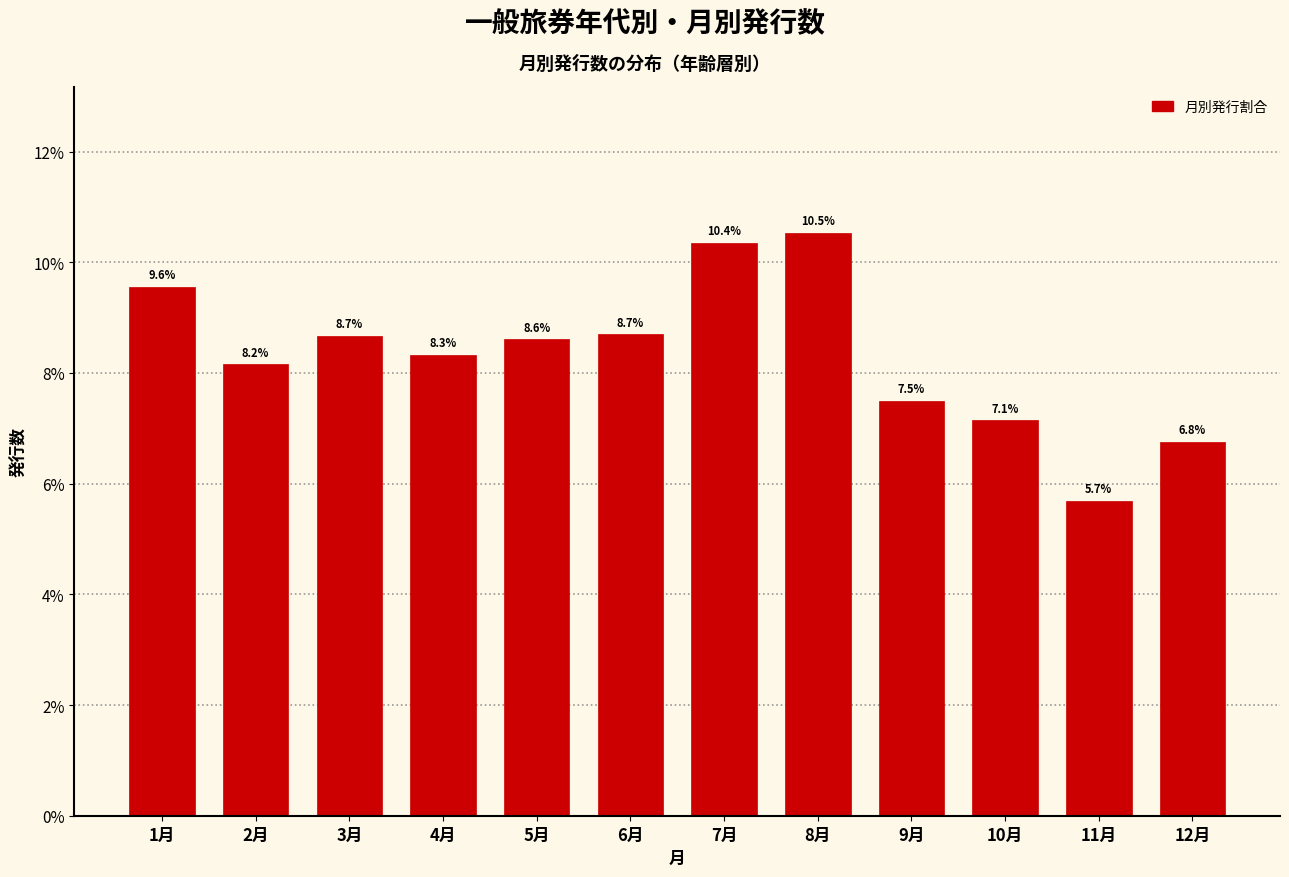

Reading left to right, what are all the values shown in this chart?

1月=9.6	2月=8.2	3月=8.7	4月=8.3	5月=8.6	6月=8.7	7月=10.4	8月=10.5	9月=7.5	10月=7.1	11月=5.7	12月=6.8